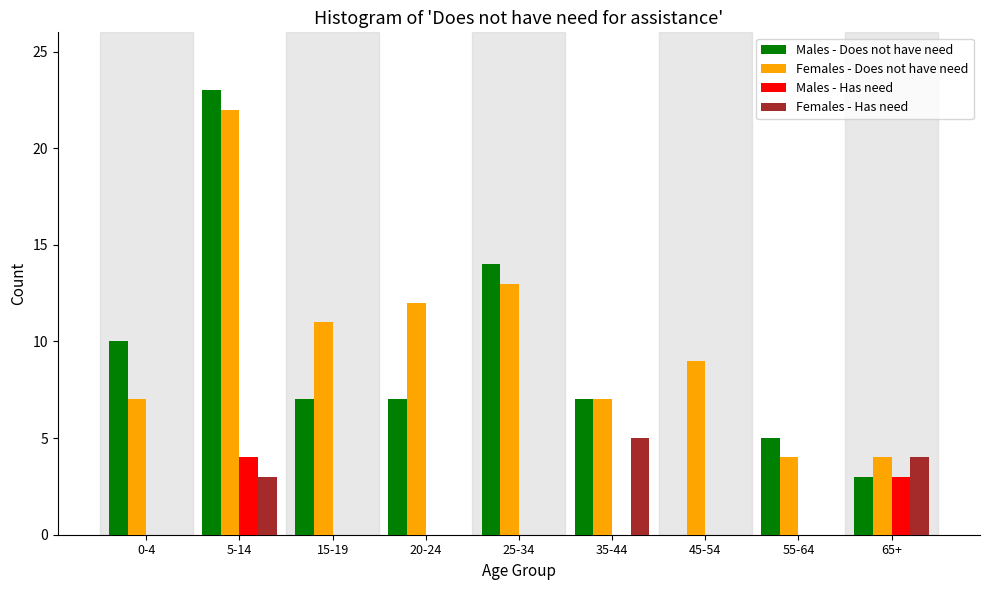

At which category does the chart reach its peak across all series?

5-14